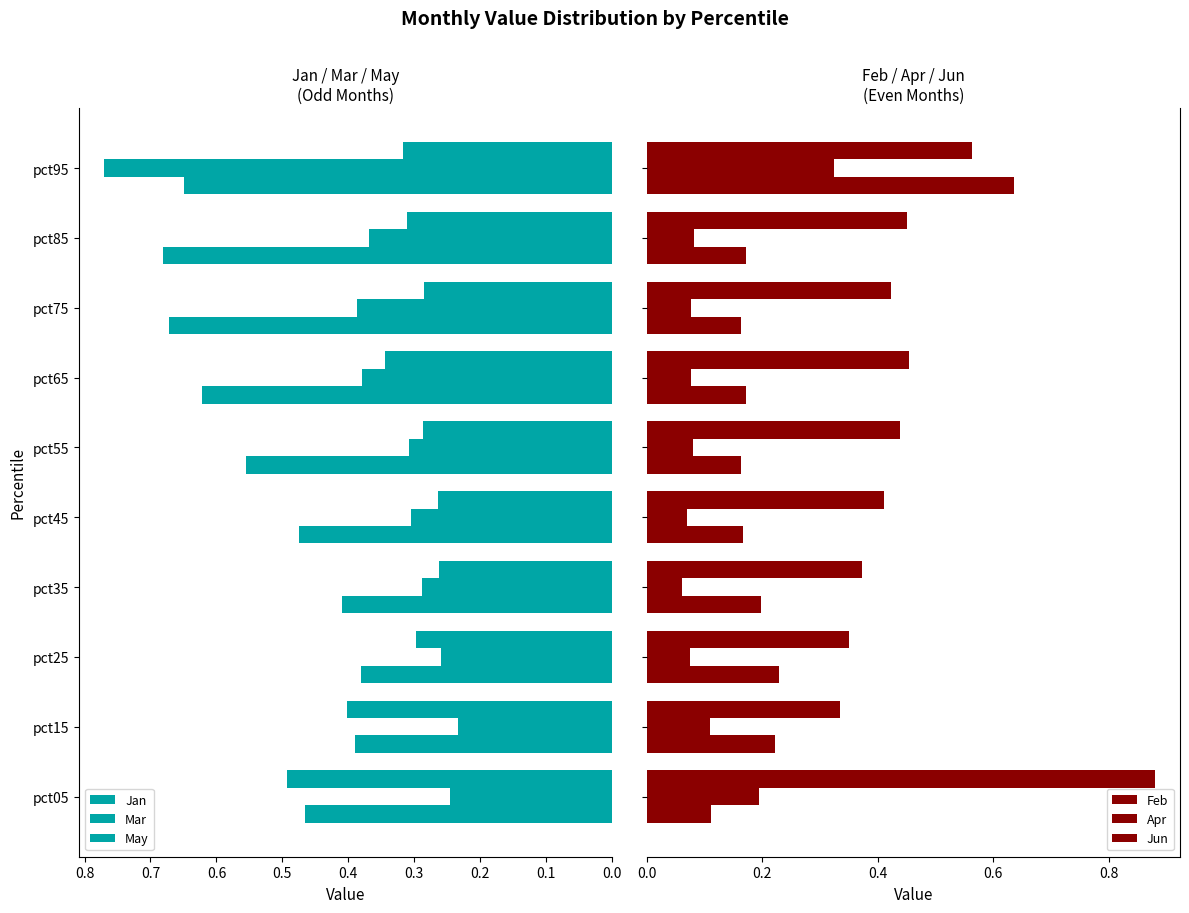

At how many categories does at least one series exceed 0?

10